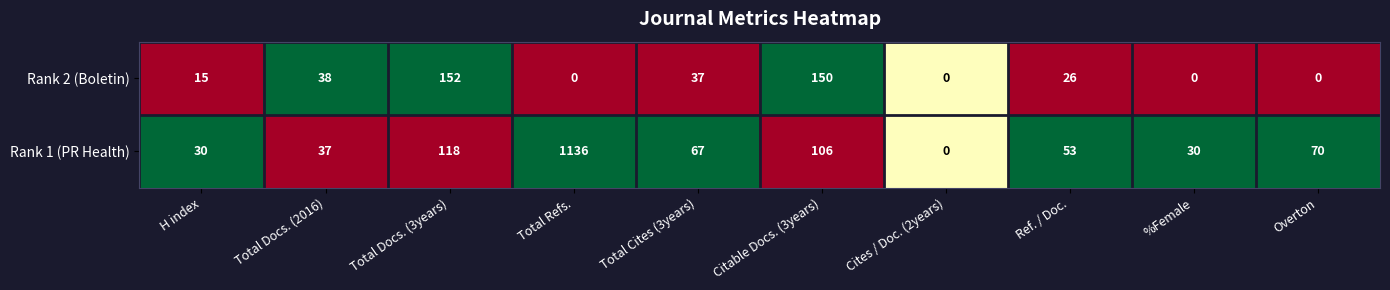

What is the difference between the maximum and minimum values in the Rank 2 (Boletin) series?

152